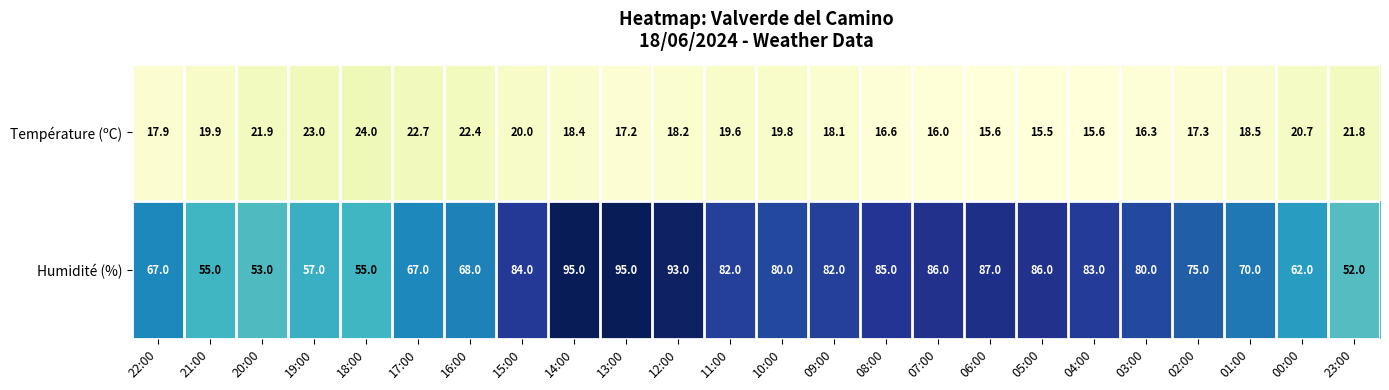

What is the approximate value of Température (ºC) at 20:00?

21.9